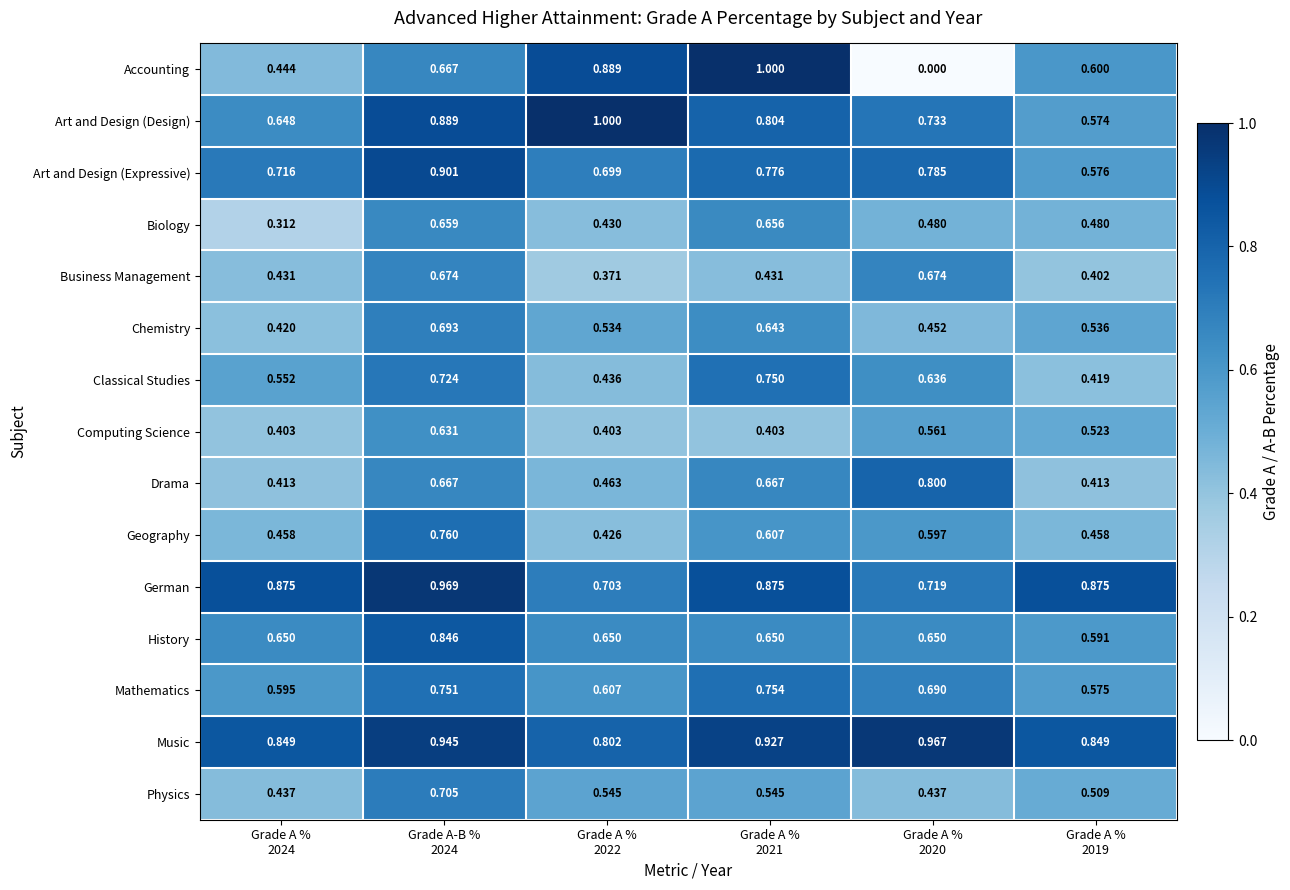

What is the difference between the highest and lowest values at Grade A %
2020?

1.0